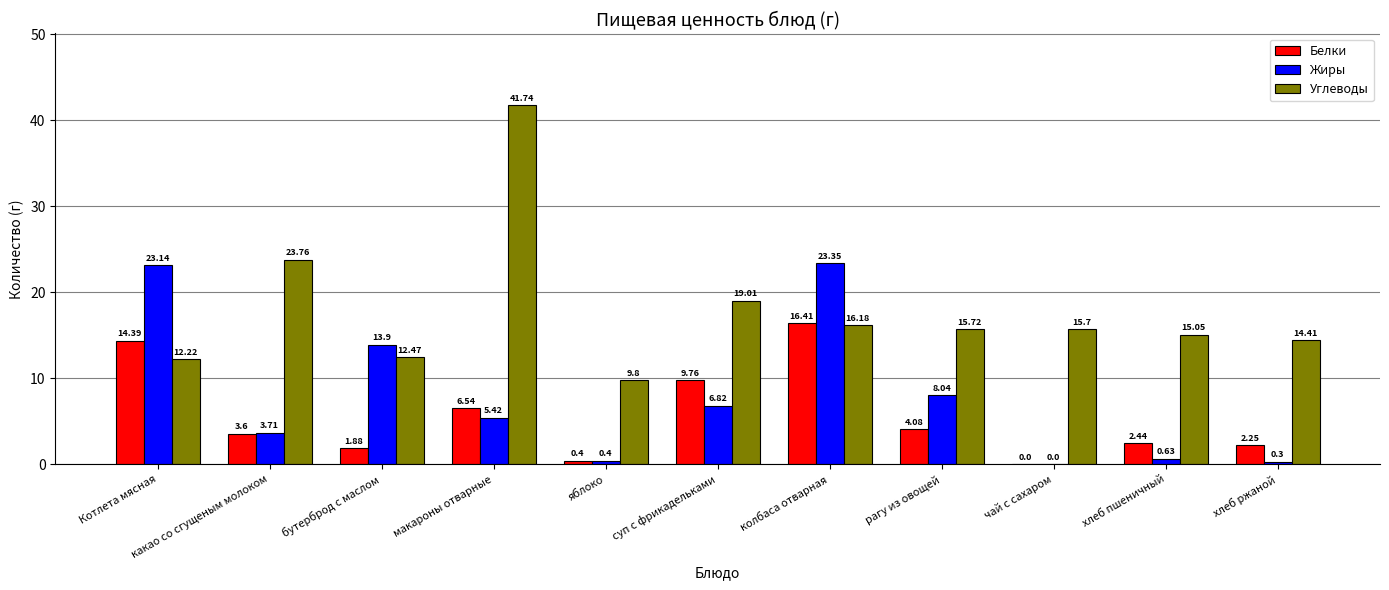

At which label does Жиры first exceed 5?

Котлета мясная